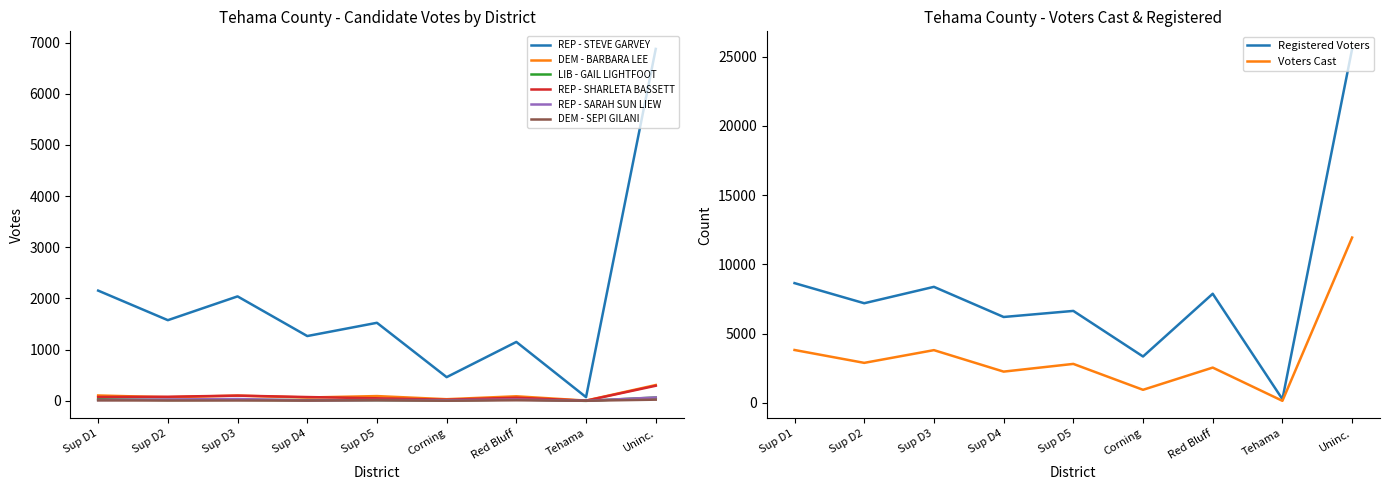

How many interior local peaks does the REP - STEVE GARVEY series have?

3